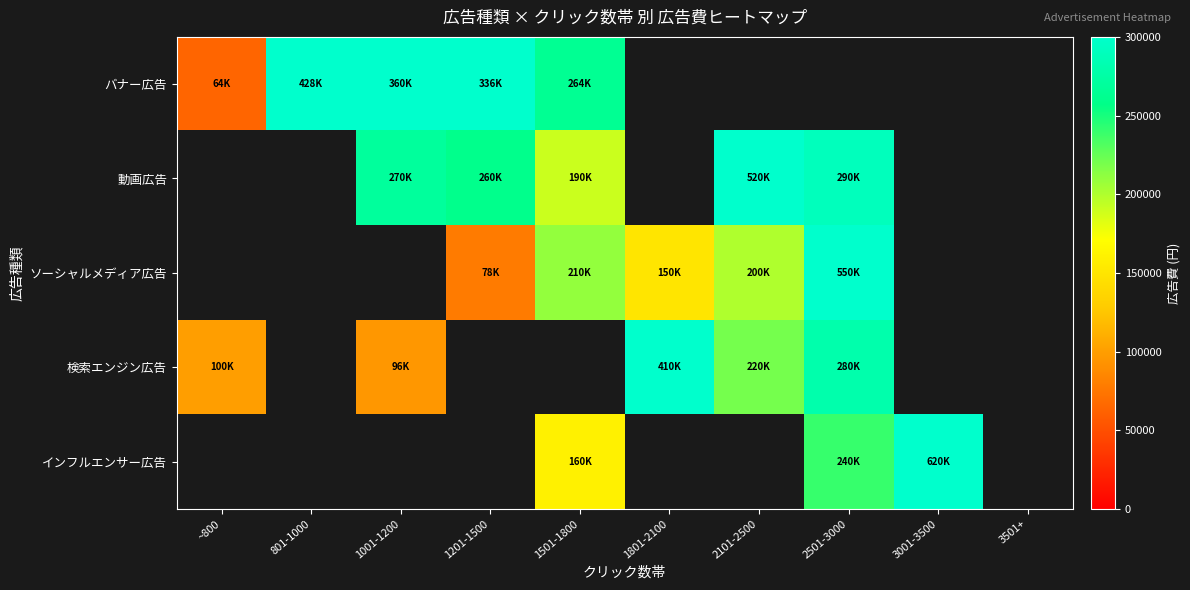

What is the difference between the maximum and minimum values in the 検索エンジン広告 series?

314000.0